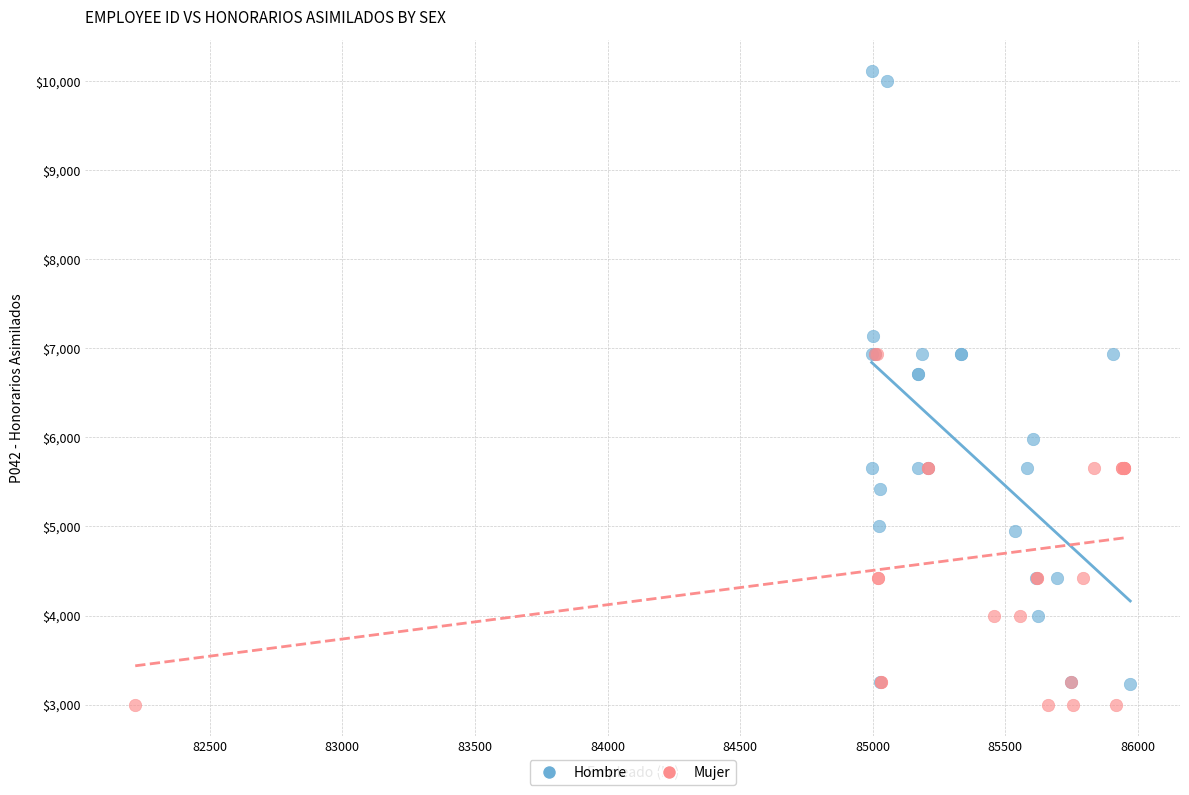

Which series reaches the maximum Y coordinate?

Hombre